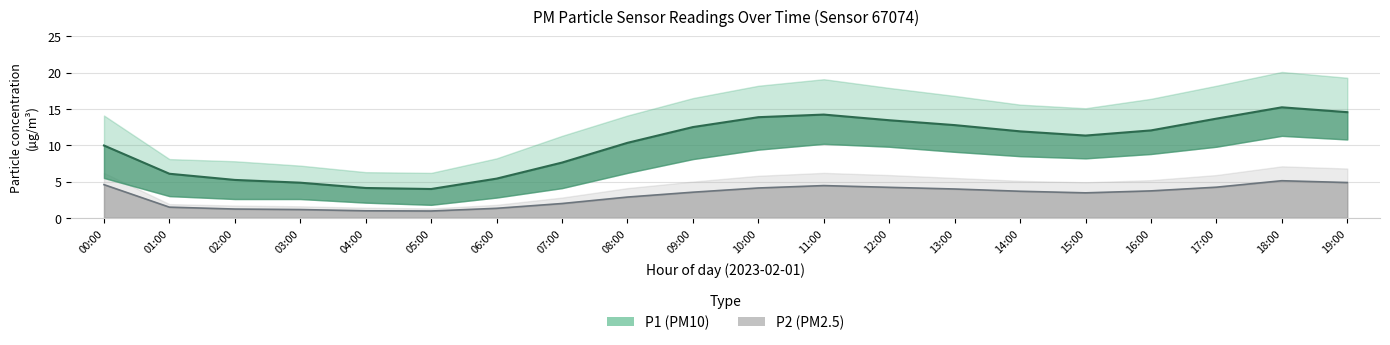

Which series has the largest range (max minus min)?

P1 center